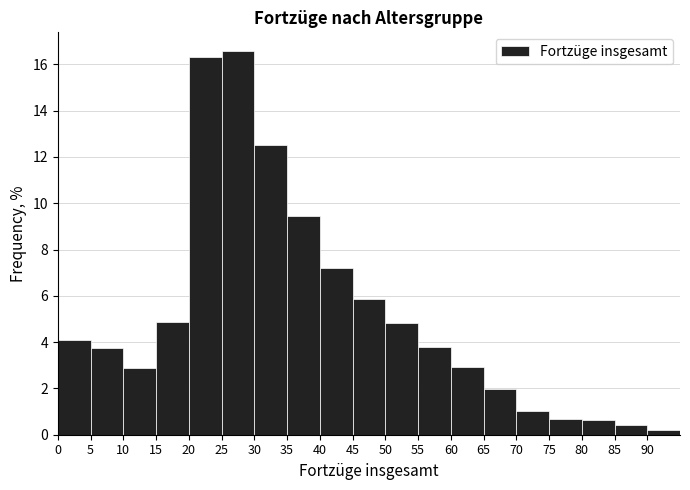

Reading left to right, list every bar in this chart as the range it spans on the x-axis followed by its height. The values are not printed on the chart, so give them approximately, as read against the axis.

0 to 5: 4.2
5 to 10: 3.8
10 to 15: 2.8
15 to 20: 4.8
20 to 25: 16.4
25 to 30: 16.6
30 to 35: 12.6
35 to 40: 9.4
40 to 45: 7.2
45 to 50: 5.8
50 to 55: 4.8
55 to 60: 3.8
60 to 65: 3.0
65 to 70: 2.0
70 to 75: 1.0
75 to 80: 0.6
80 to 85: 0.6
85 to 90: 0.4
90 to 95: 0.2